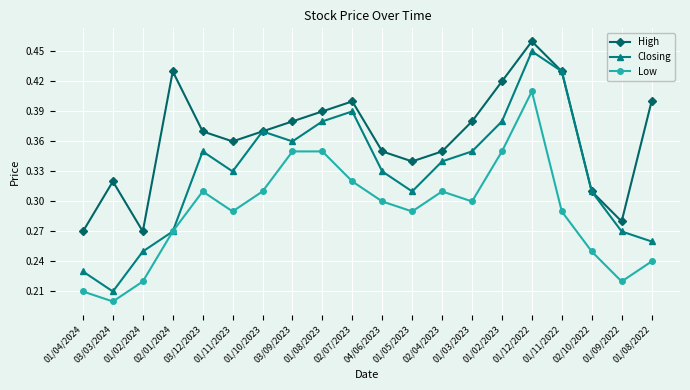

At how many categories does at least one series exceed 0?

20